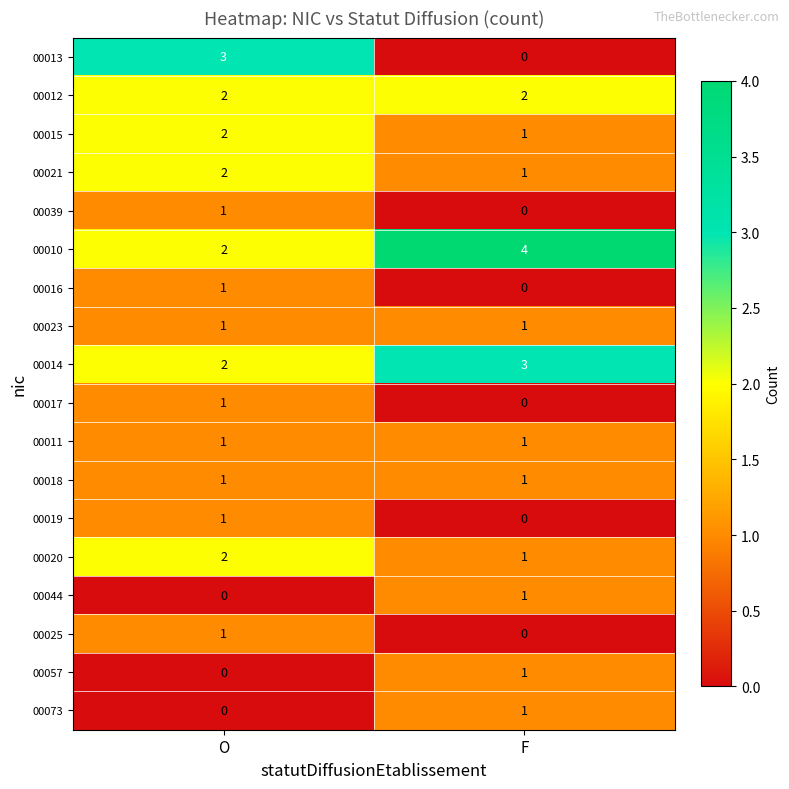

What is the sum of the 00014 values at O and F?

5